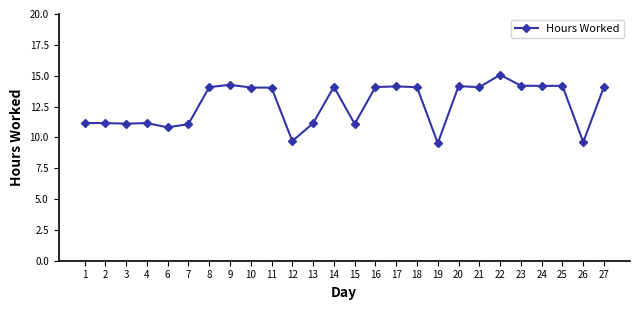

Which category has the highest value across all series?

22